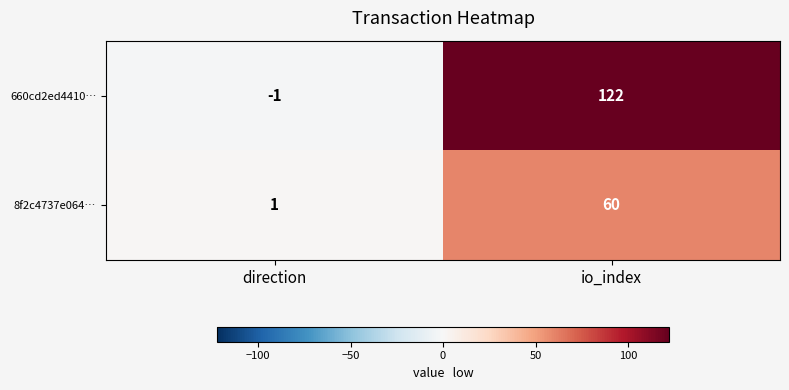

Which series has the largest range (max minus min)?

660cd2ed4410…